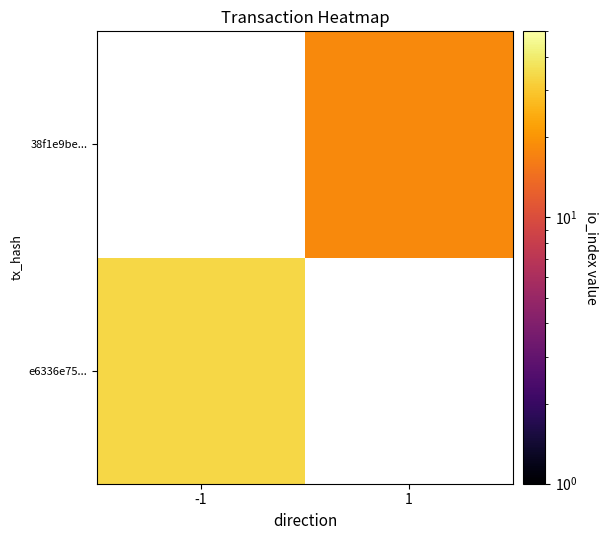

Which series has the widest spread of values?

e6336e75...